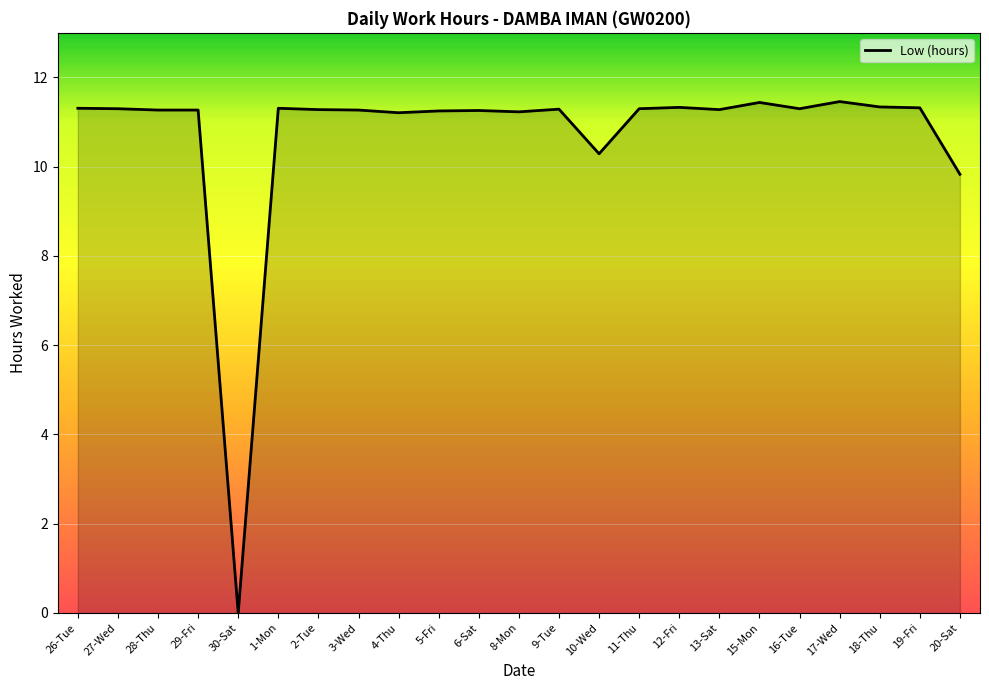

True or false: the data shows 2.6 at 5-Fri.

False